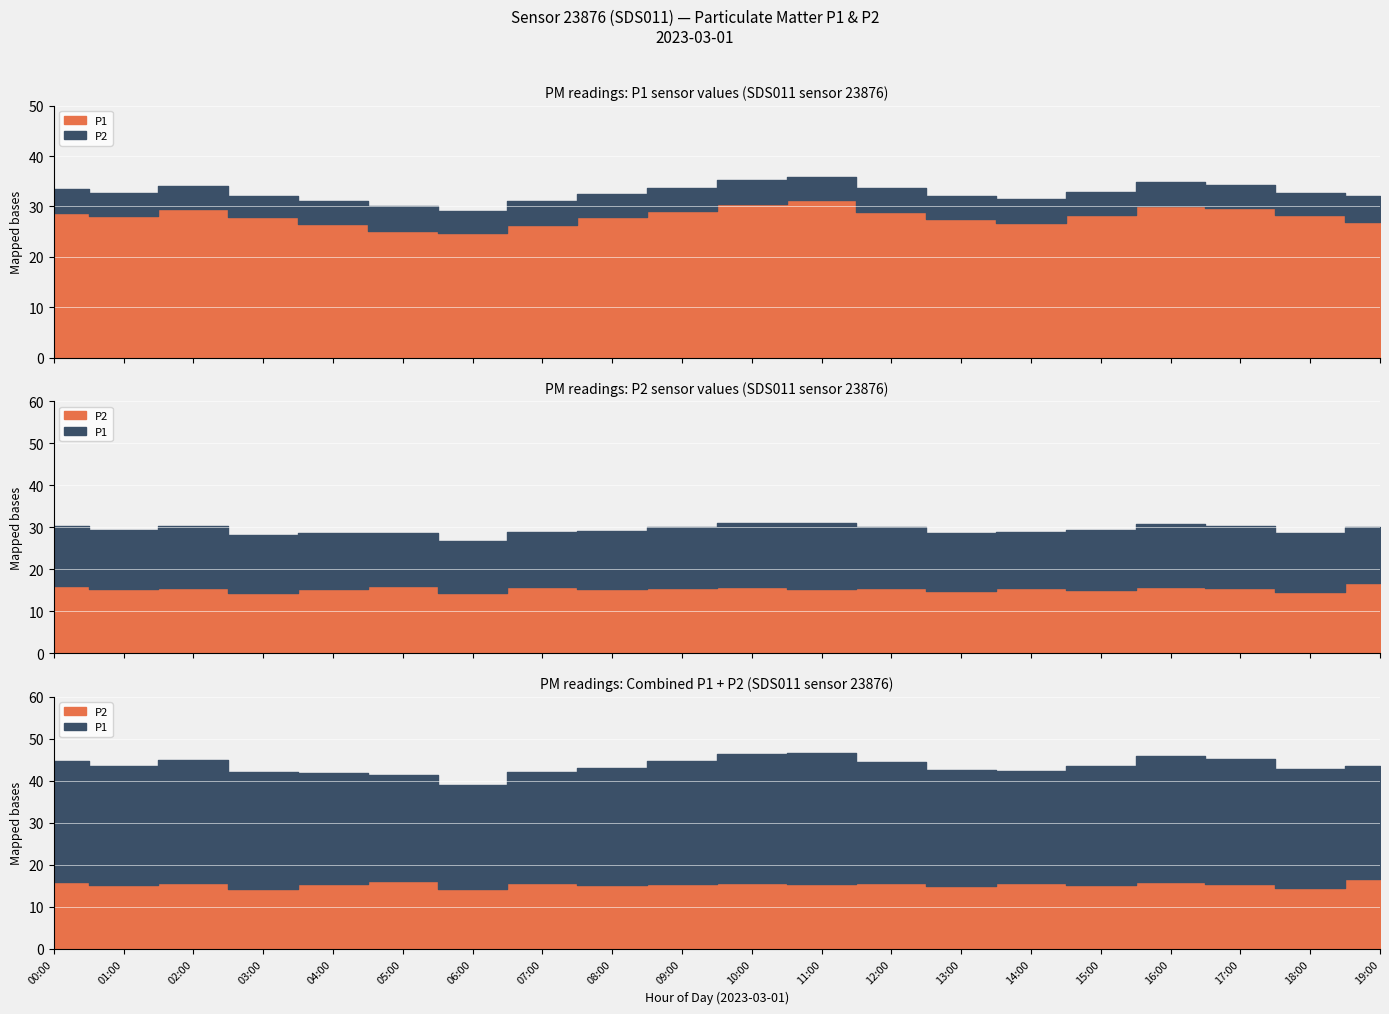

At which category does the chart reach its peak across all series?

11:00